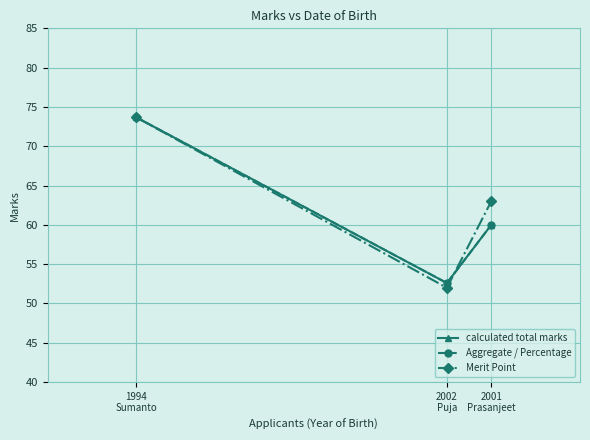

Is this an area chart (filled region under the line)?

No